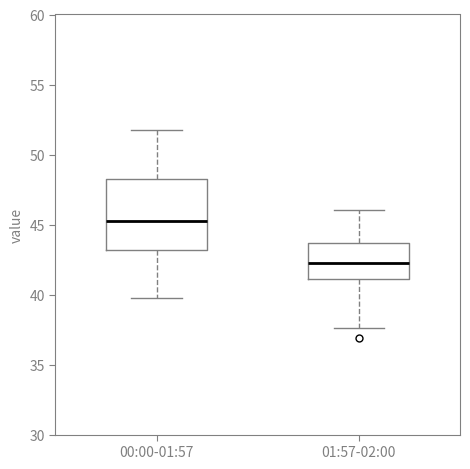

Where does the lower whisker of the box for 01:57-02:00 end on the y-axis? The values are not printed on the chart, so give them approximately, as read against the axis.

37.5